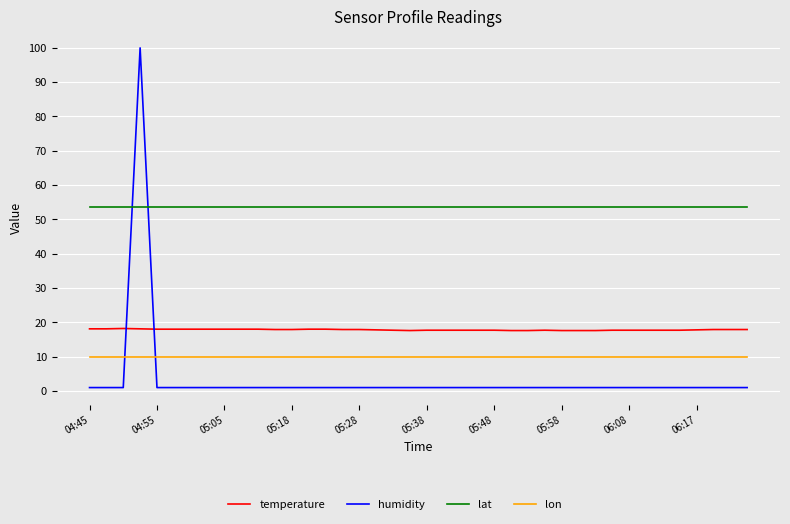

Which series has the widest spread of values?

humidity